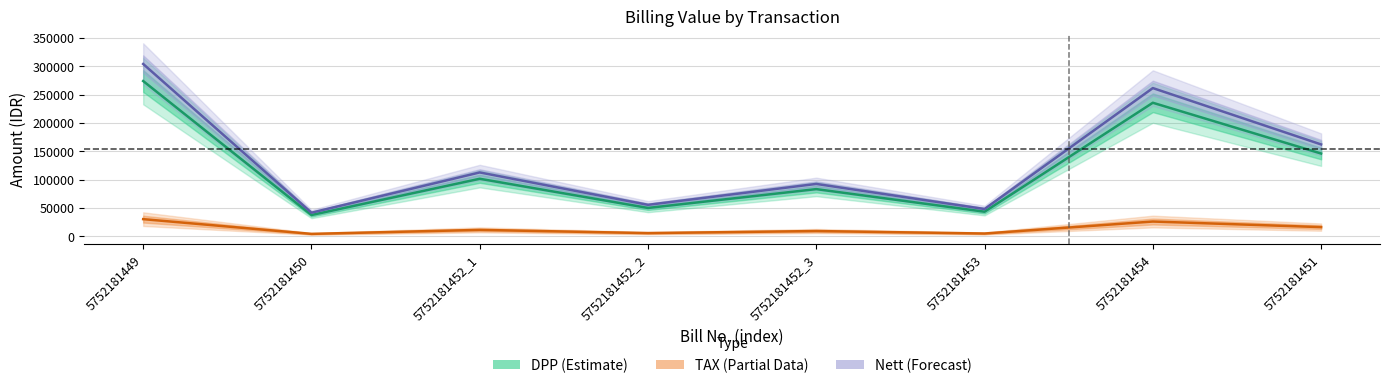

Which has a higher value, 5752181453 or 5752181450?

5752181453